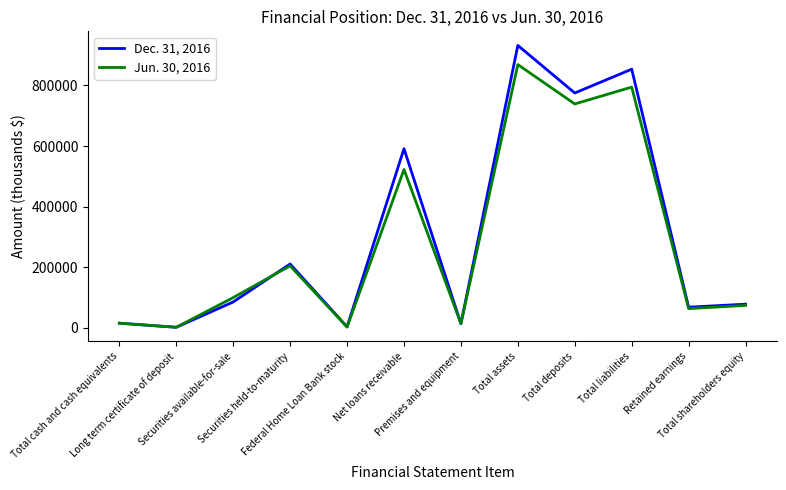

Which series has the largest range (max minus min)?

Dec. 31, 2016